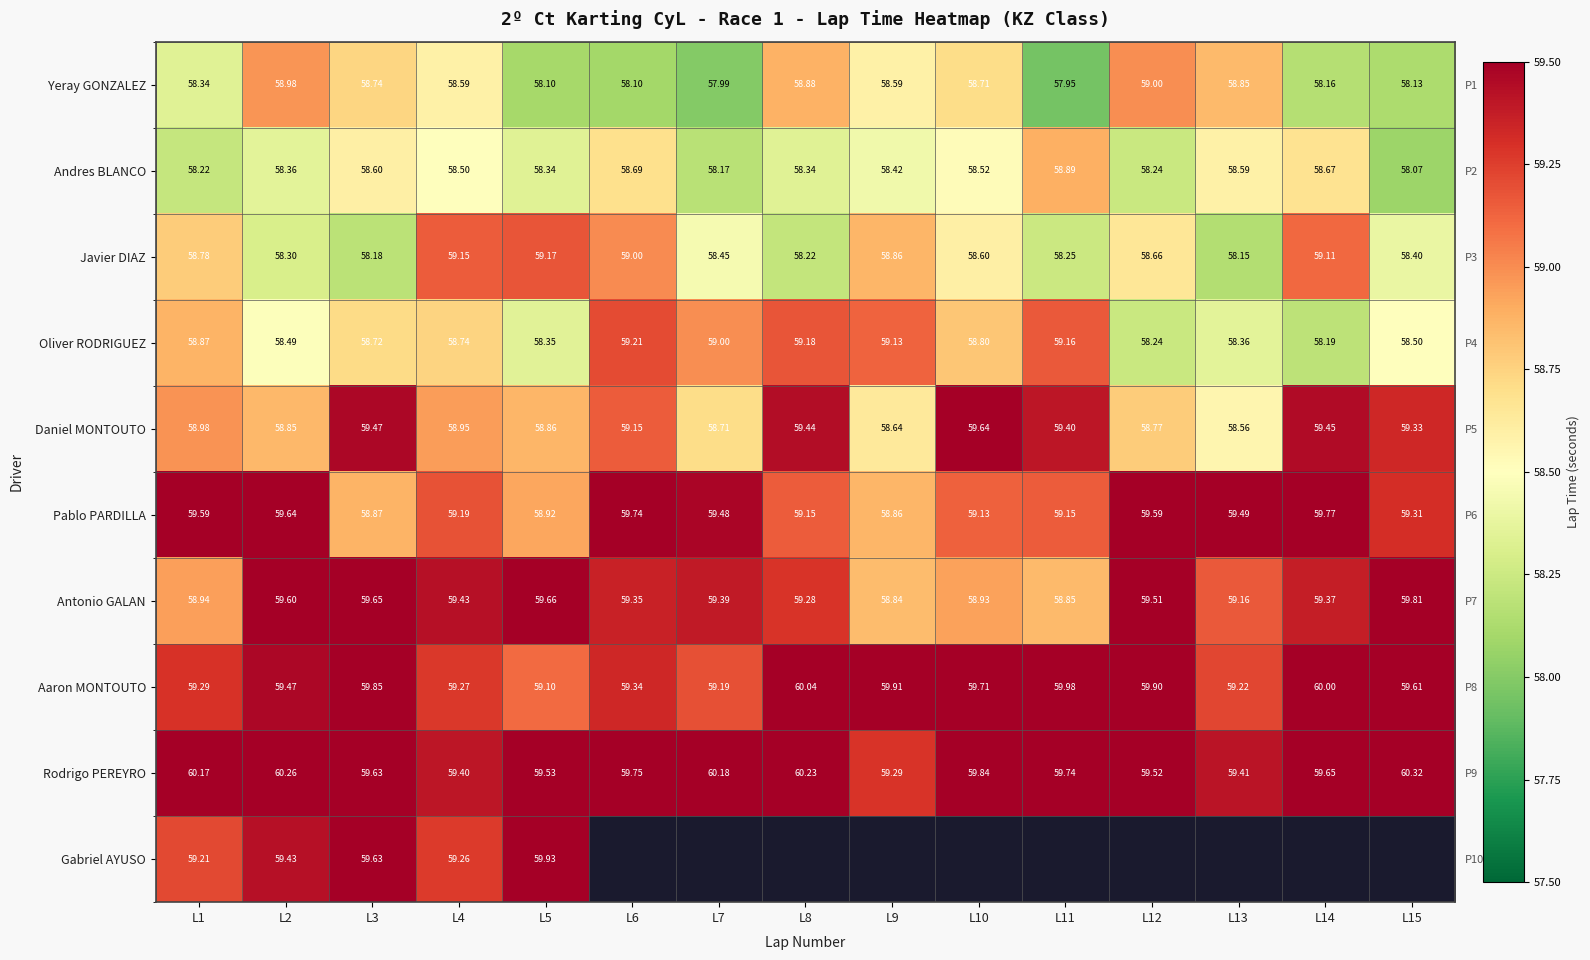

What is the sum of all Pablo PARDILLA values?

889.9